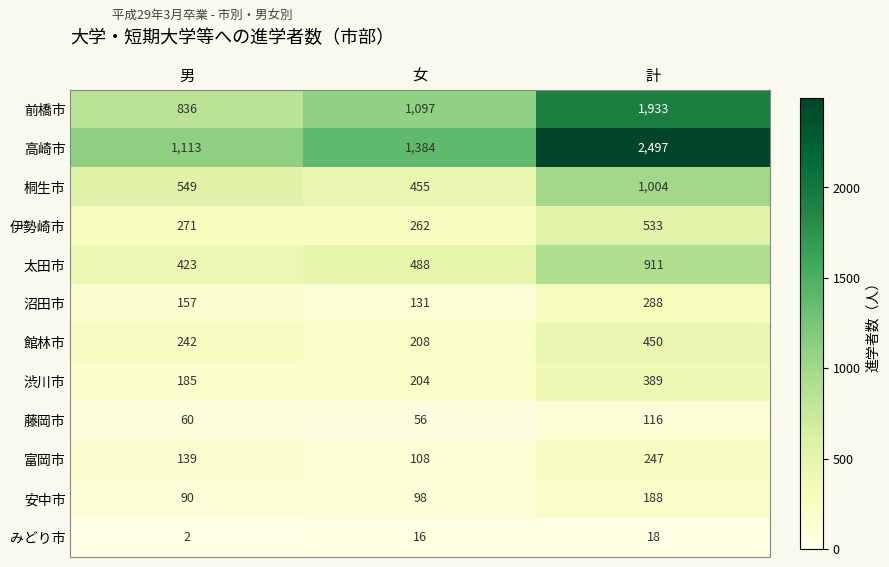

True or false: 館林市 has a value of 450 at 計.

True